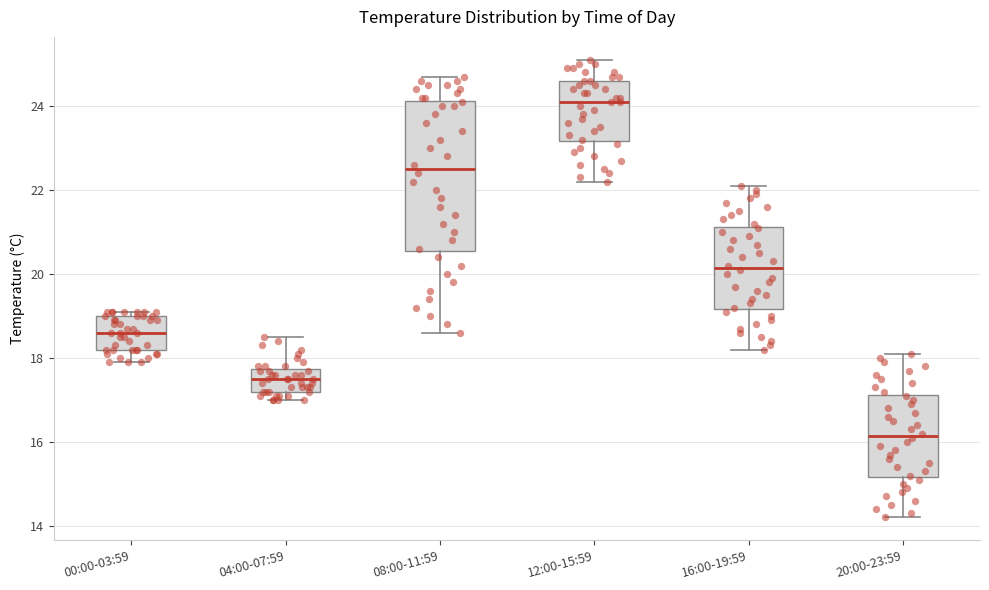

Comparing the boxes themselves (not the whiskers), which one is the tallest?

08:00-11:59